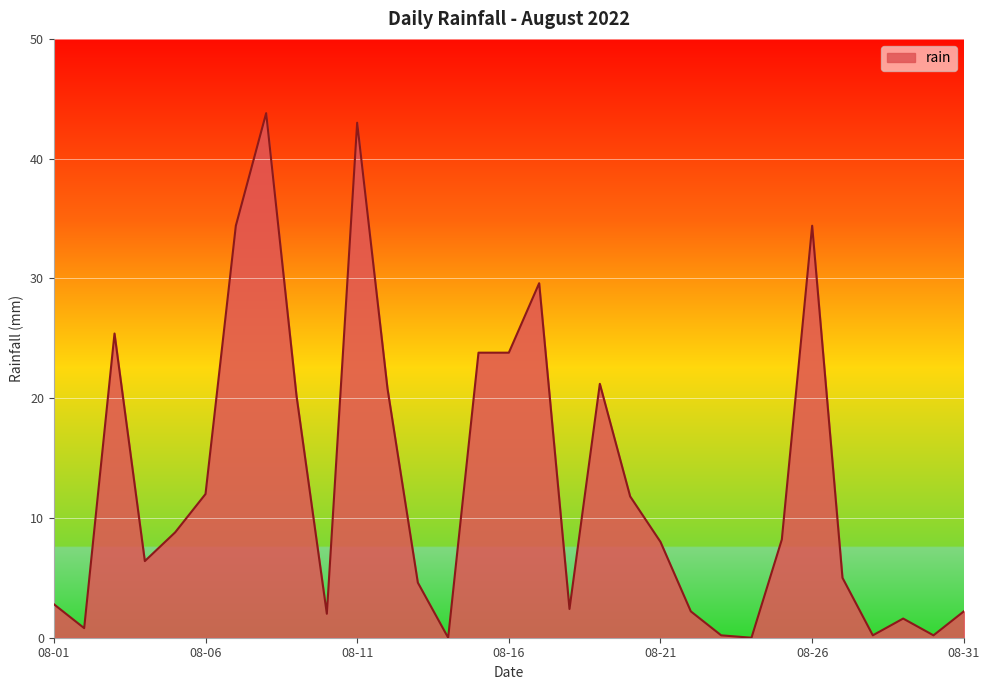

What is the greatest value displayed?

43.8